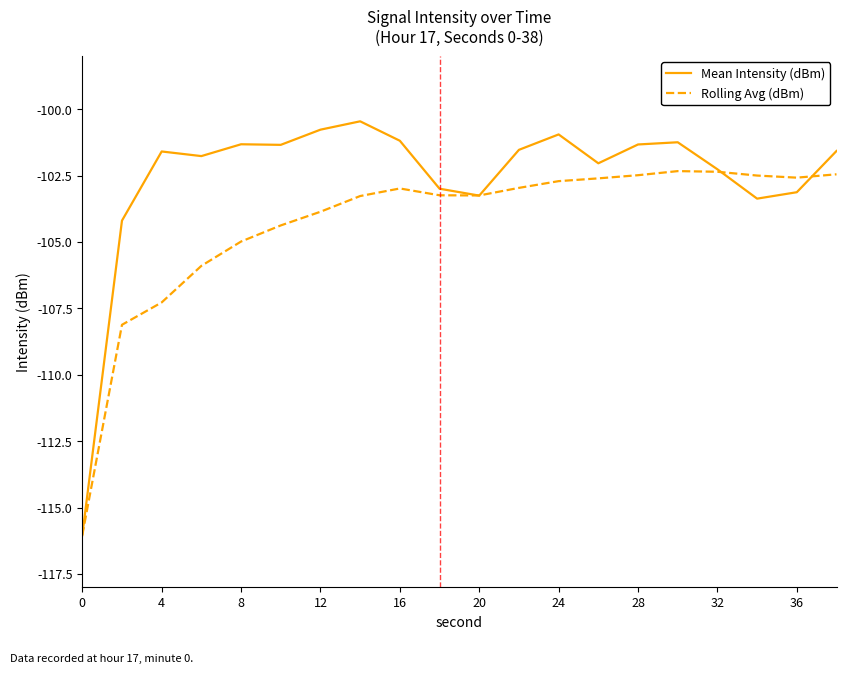

Rank the series by their maximum value, from lowest to highest.

Rolling Avg (dBm), Mean Intensity (dBm)